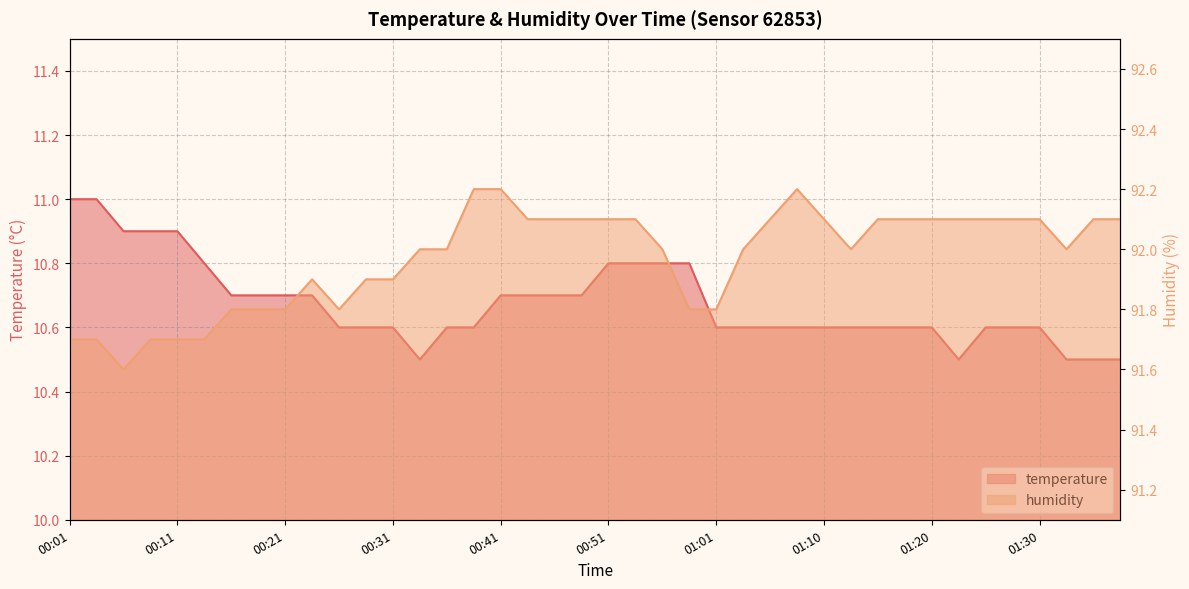

Reading right to left, what are all the values shown in this chart?

temperature: 01:38=10.5	01:35=10.5	01:33=10.5	01:30=10.6	01:28=10.6	01:25=10.6	01:23=10.5	01:20=10.6	01:18=10.6	01:15=10.6	01:13=10.6	01:10=10.6	01:08=10.6	01:06=10.6	01:03=10.6	01:01=10.6	00:58=10.8	00:56=10.8	00:53=10.8	00:51=10.8	00:48=10.7	00:46=10.7	00:43=10.7	00:41=10.7	00:38=10.6	00:36=10.6	00:33=10.5	00:31=10.6	00:28=10.6	00:26=10.6	00:23=10.7	00:21=10.7	00:18=10.7	00:16=10.7	00:13=10.8	00:11=10.9	00:08=10.9	00:06=10.9	00:03=11.0	00:01=11.0
humidity: 01:38=92.1	01:35=92.1	01:33=92.0	01:30=92.1	01:28=92.1	01:25=92.1	01:23=92.1	01:20=92.1	01:18=92.1	01:15=92.1	01:13=92.0	01:10=92.1	01:08=92.2	01:06=92.1	01:03=92.0	01:01=91.8	00:58=91.8	00:56=92.0	00:53=92.1	00:51=92.1	00:48=92.1	00:46=92.1	00:43=92.1	00:41=92.2	00:38=92.2	00:36=92.0	00:33=92.0	00:31=91.9	00:28=91.9	00:26=91.8	00:23=91.9	00:21=91.8	00:18=91.8	00:16=91.8	00:13=91.7	00:11=91.7	00:08=91.7	00:06=91.6	00:03=91.7	00:01=91.7